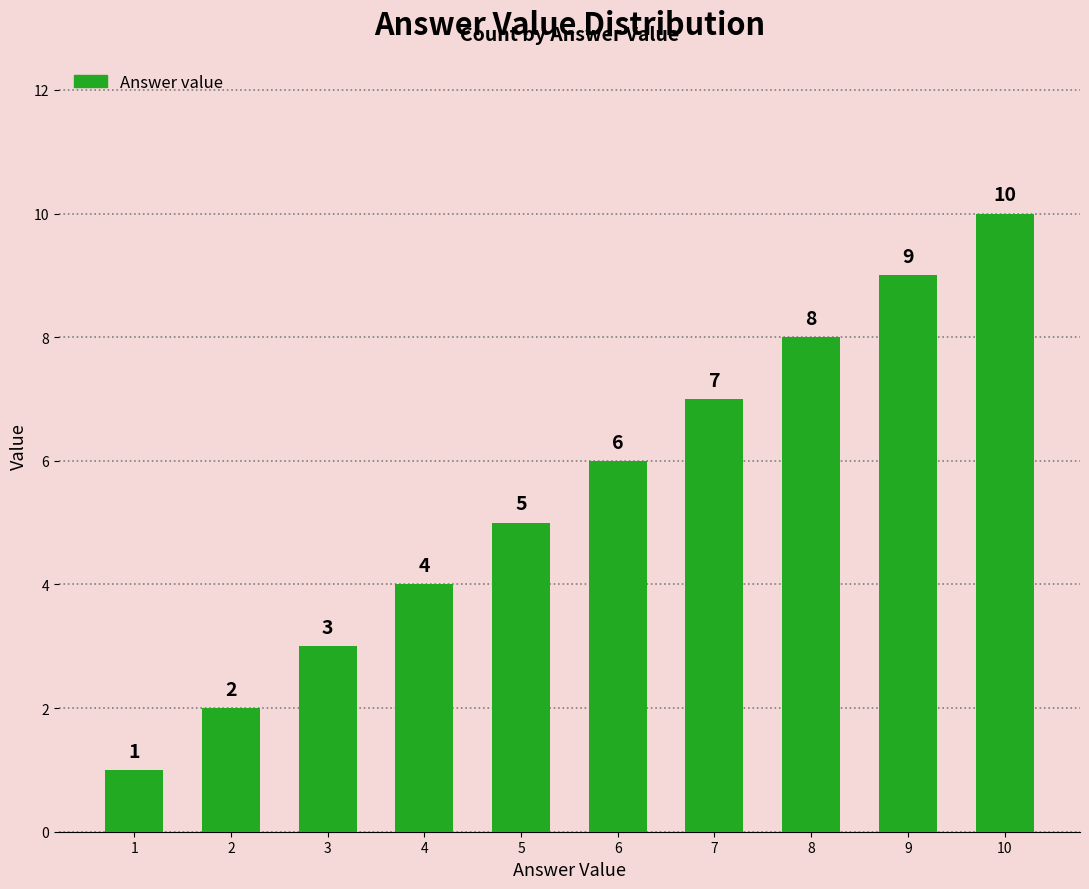

The value at 3 is 3. True or false?

True